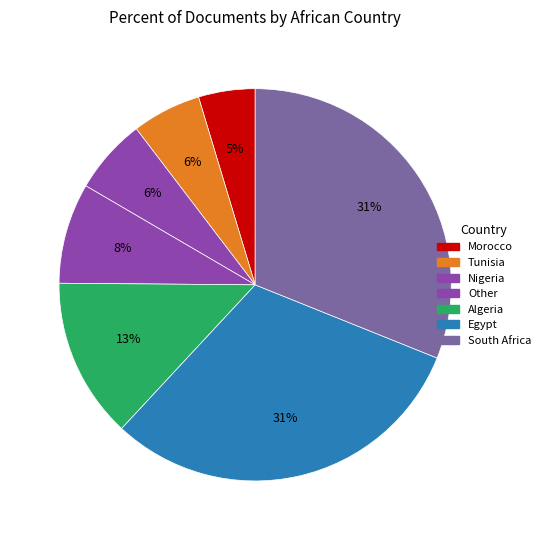

Count the number of slices in the pie.

7